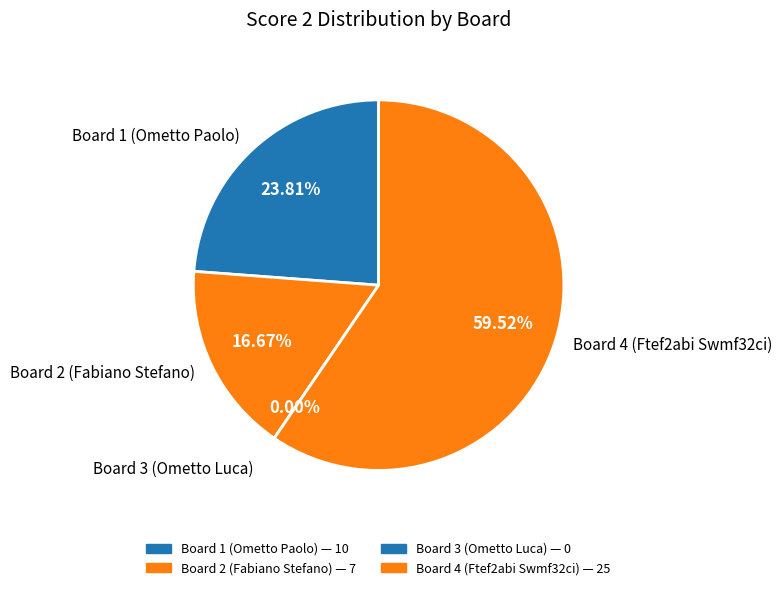

Rank the categories by value from lowest to highest.

Board 3 (Ometto Luca), Board 2 (Fabiano Stefano), Board 1 (Ometto Paolo), Board 4 (Ftef2abi Swmf32ci)